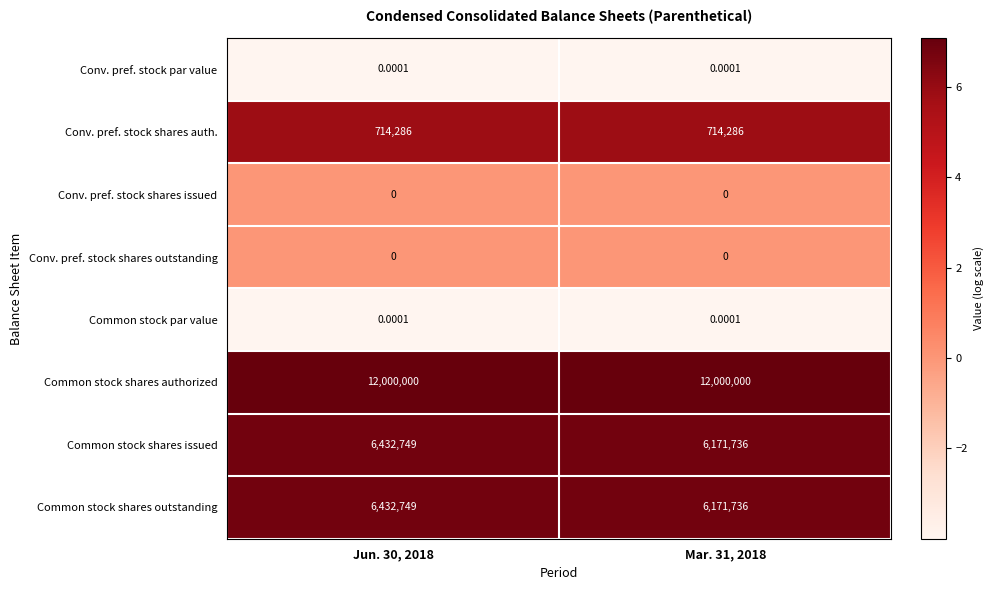

Which series has the largest total across all categories?

Common stock shares authorized